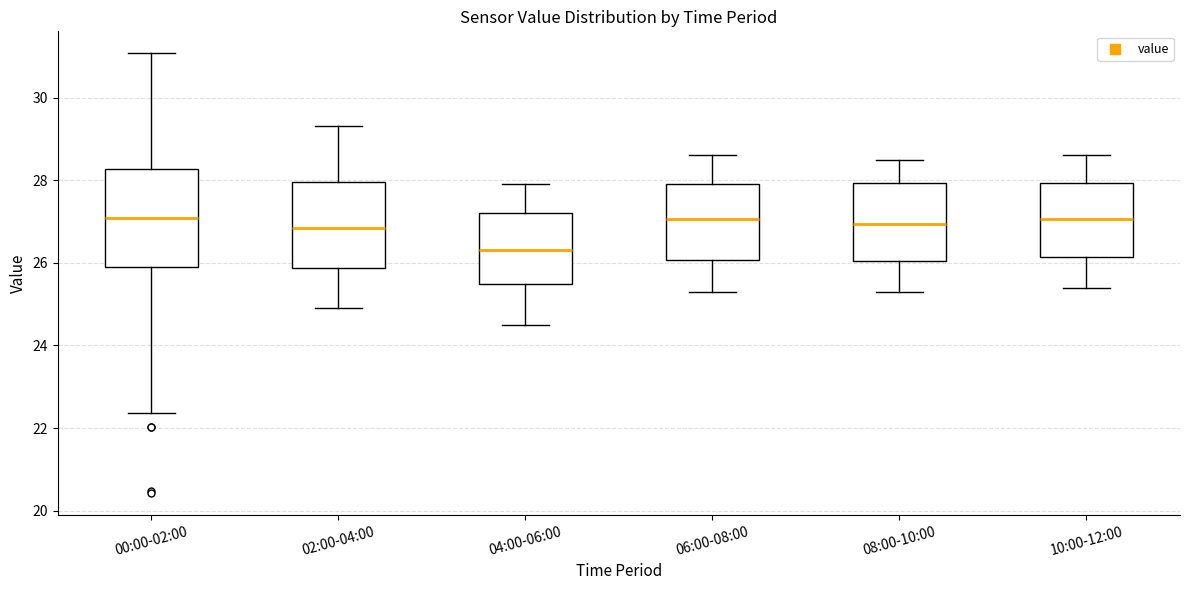

Where does the upper whisker of the box for 10:00-12:00 end on the y-axis? The values are not printed on the chart, so give them approximately, as read against the axis.

28.6